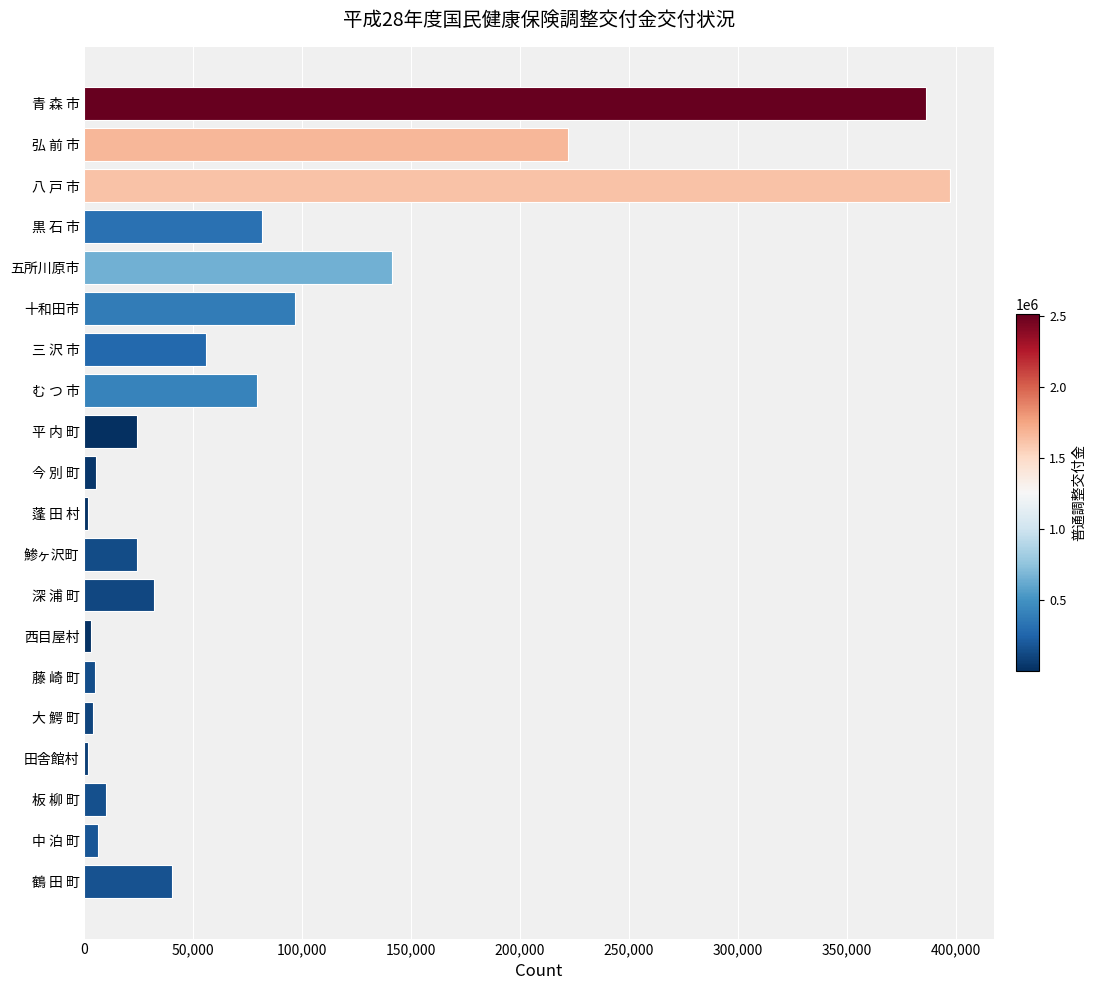

What is the label of the 11th bar from the top?

蓬 田 村